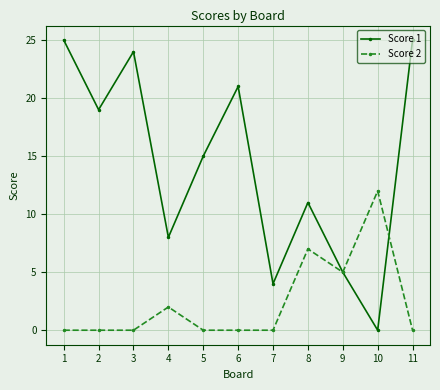

True or false: Score 2 has a value of 2 at 9.

False